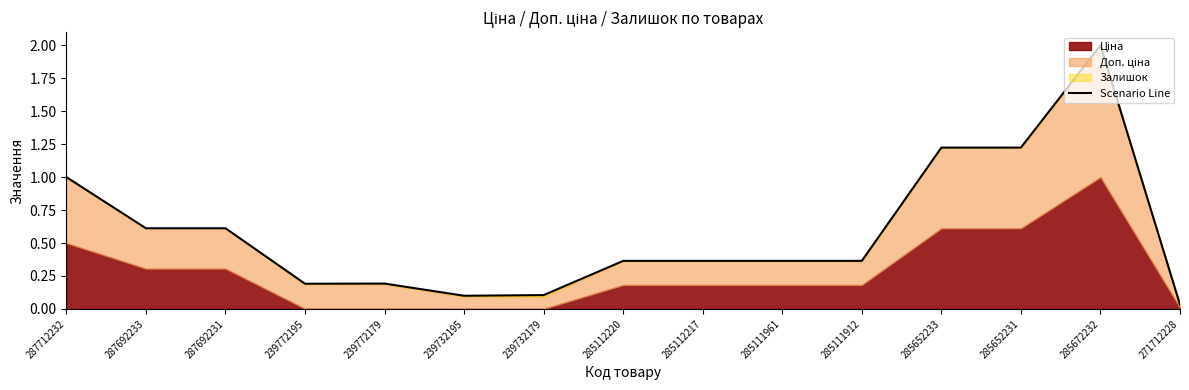

Which has a higher value, 239732195 or 287692231?

287692231